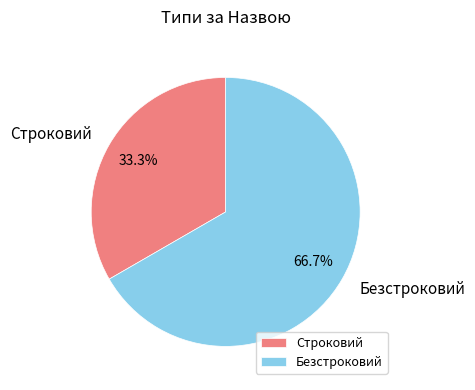

Rank the categories by value from highest to lowest.

Безстроковий, Строковий